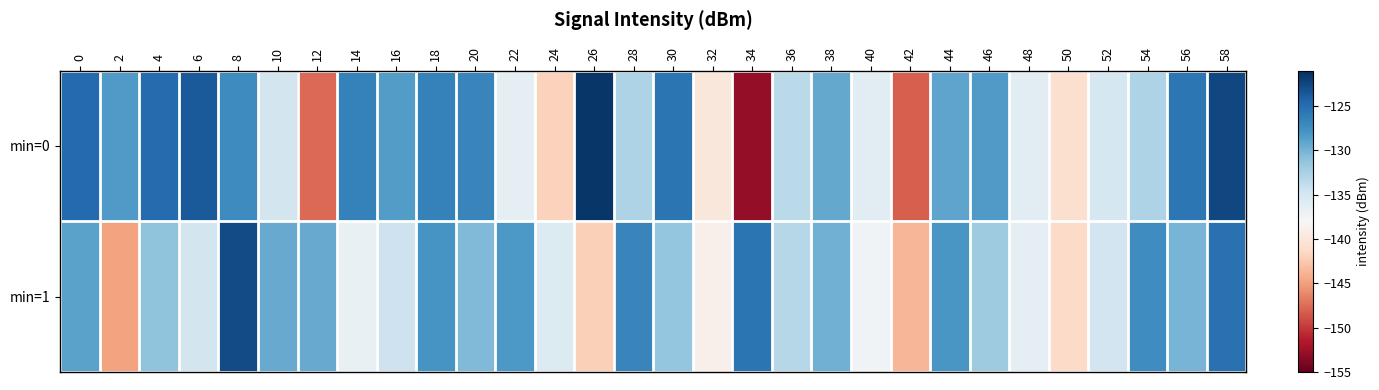

What is the greatest value displayed?

-121.5